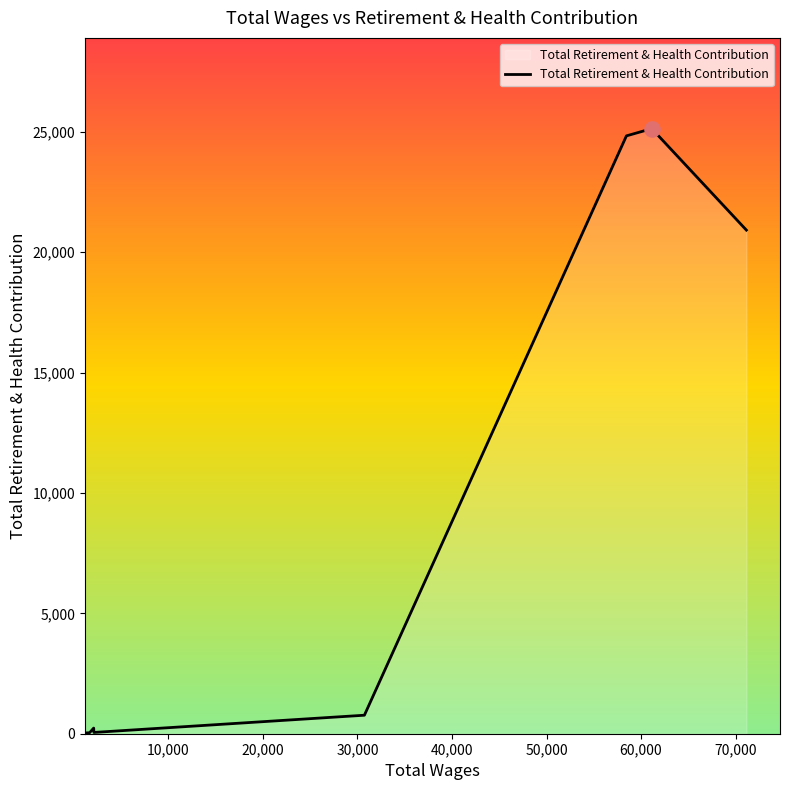

What is the greatest value displayed?

25127